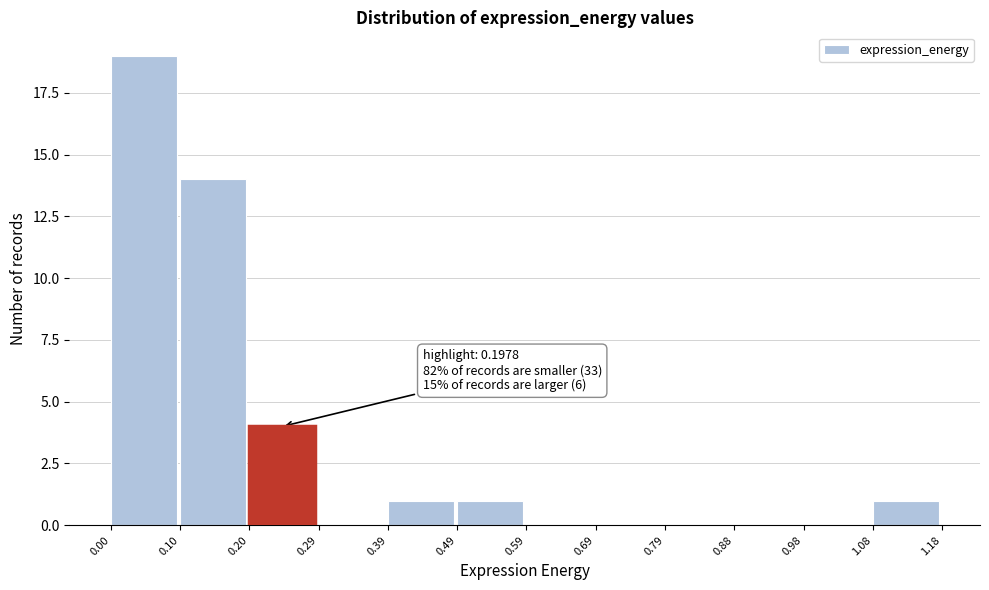

Over which range of the x-axis is the bar tallest?

0.00 to 0.10